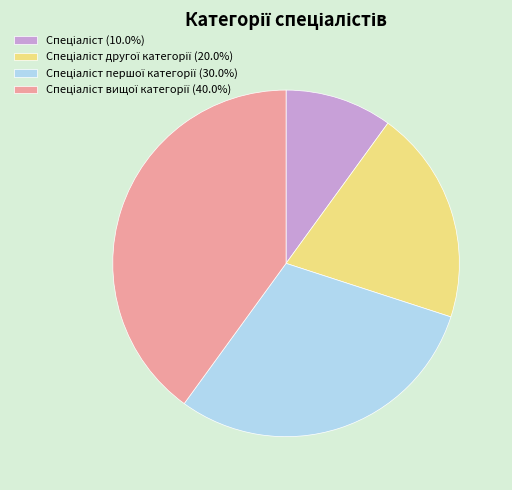

Is there any slice that represents more than half of the pie?

No